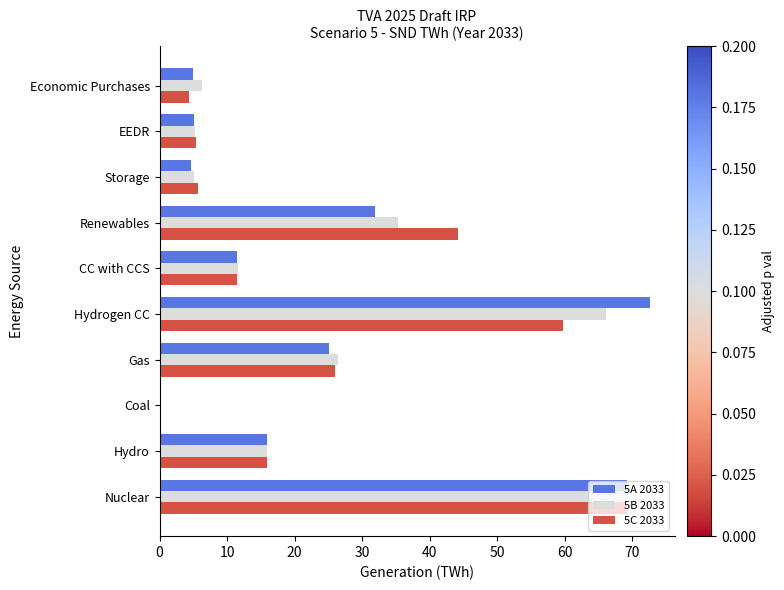

Is the value of 5C 2033 at CC with CCS greater than the value of 5A 2033 at Economic Purchases?

Yes